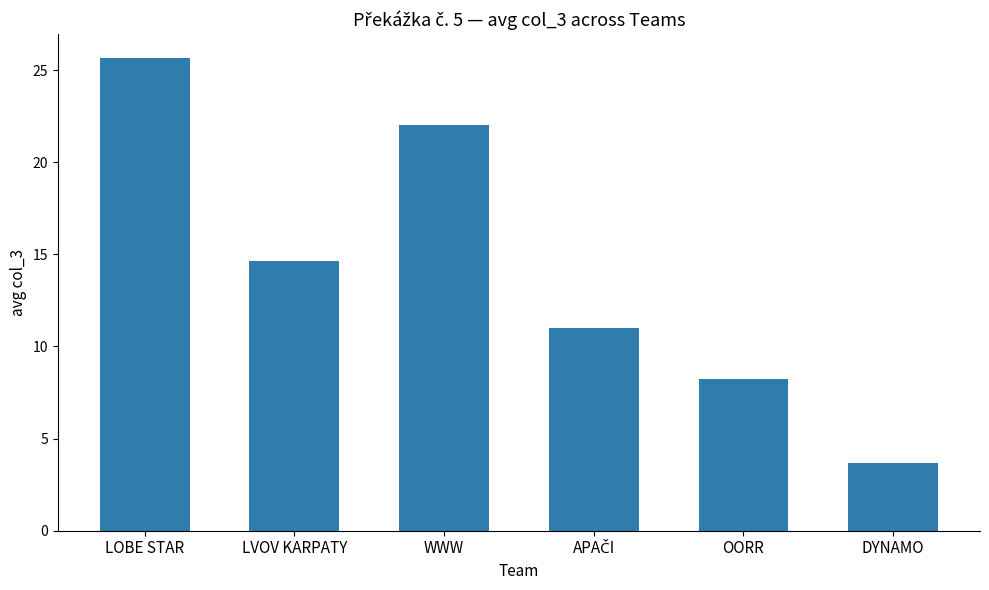

Does the chart contain stacked bars?

No